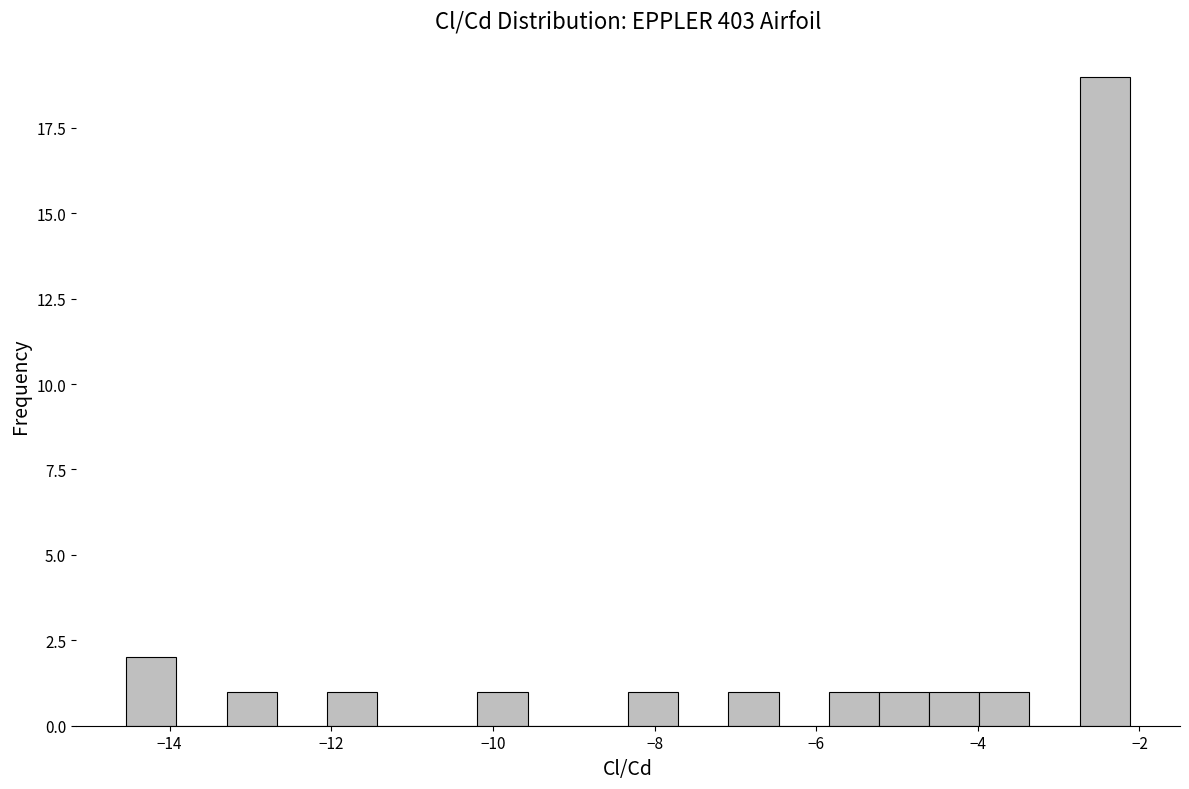

Around what value on the x-axis is the tallest bar? Give the approximate position of its centre, as read against the axis.

-2.4